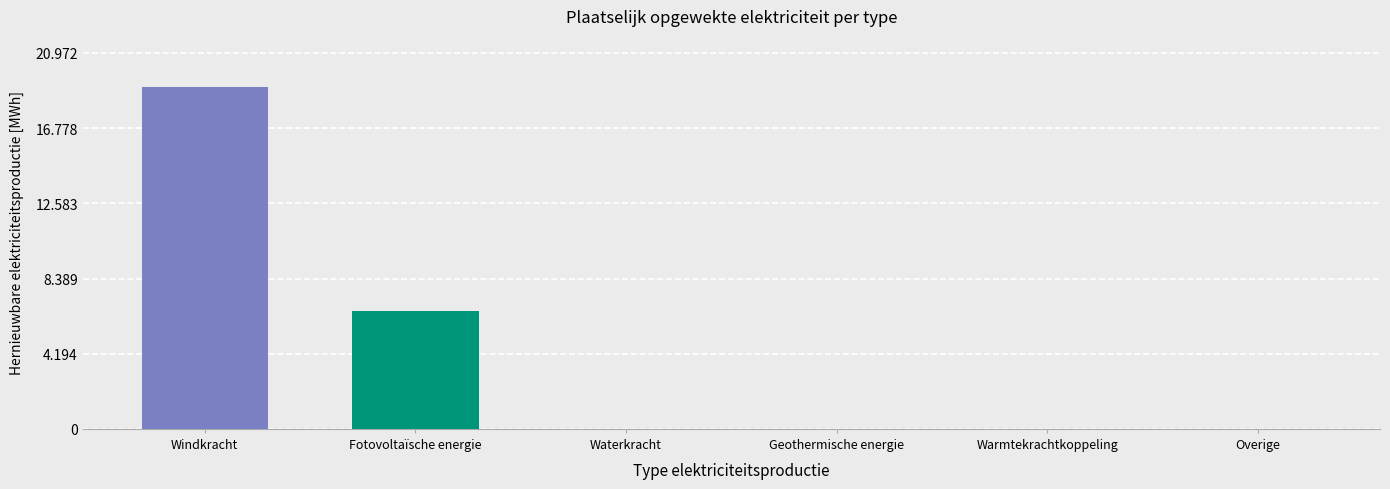

Are the bars horizontal?

No